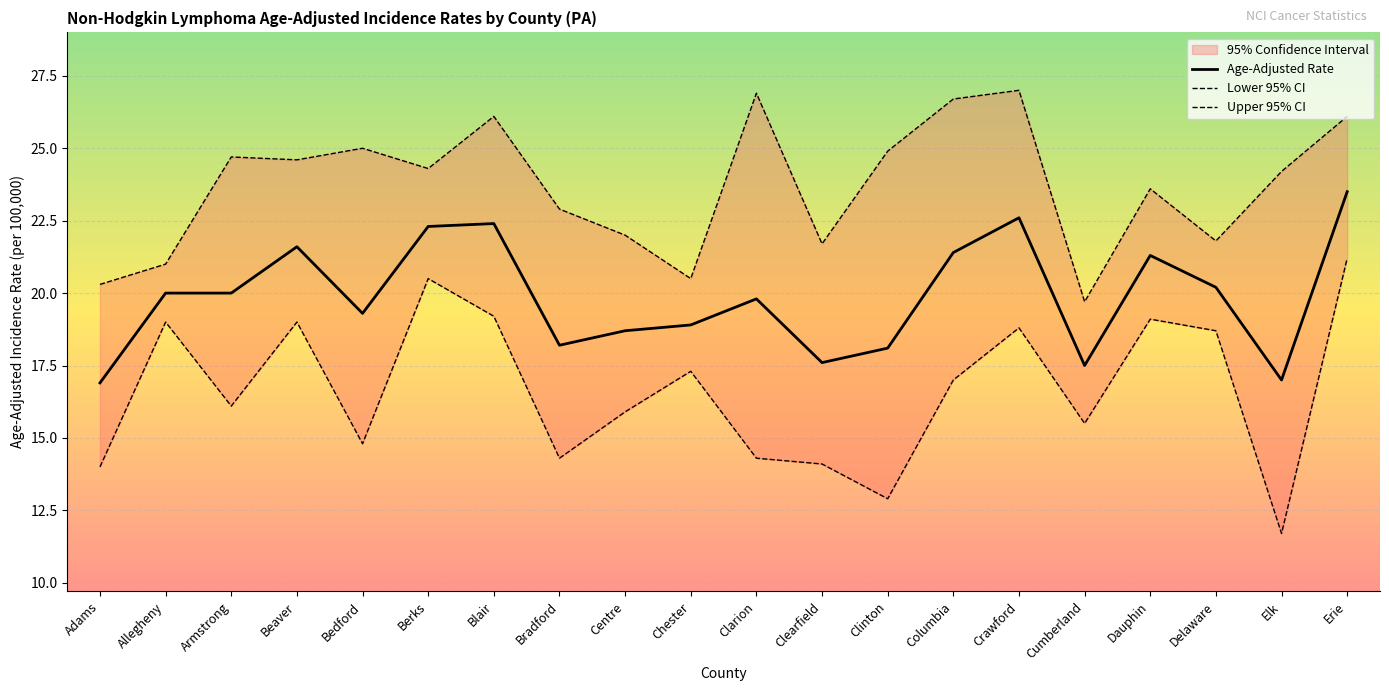

What position from the left is Bedford?

5